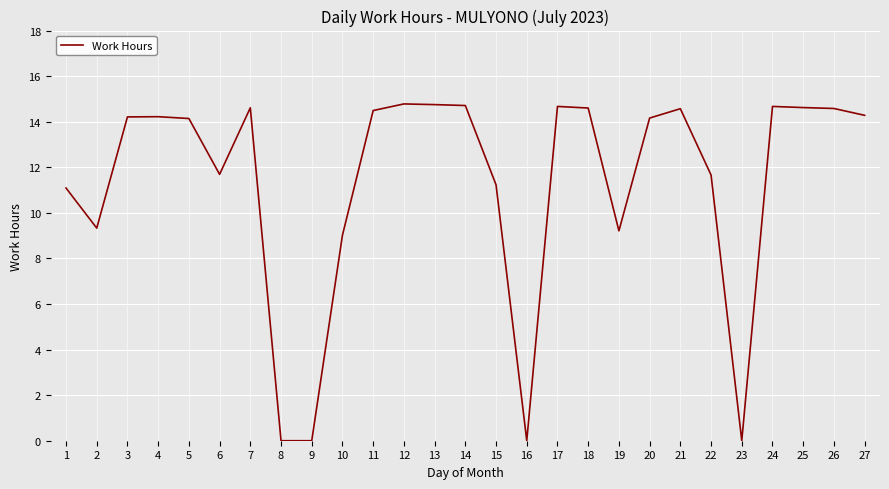

The value at 12 is 14.8. True or false?

True